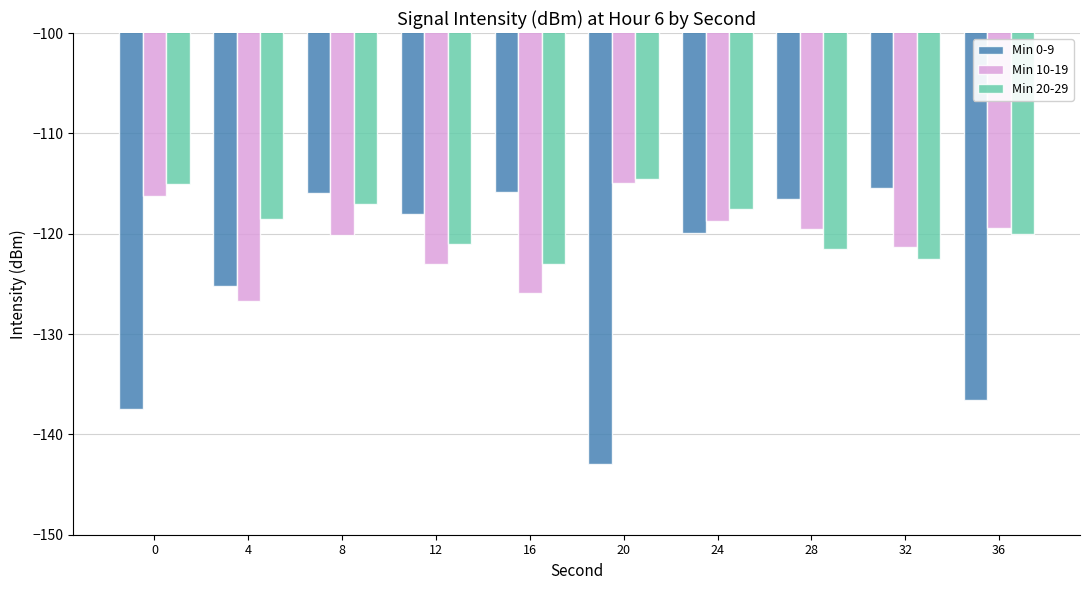

Does the chart contain stacked bars?

No